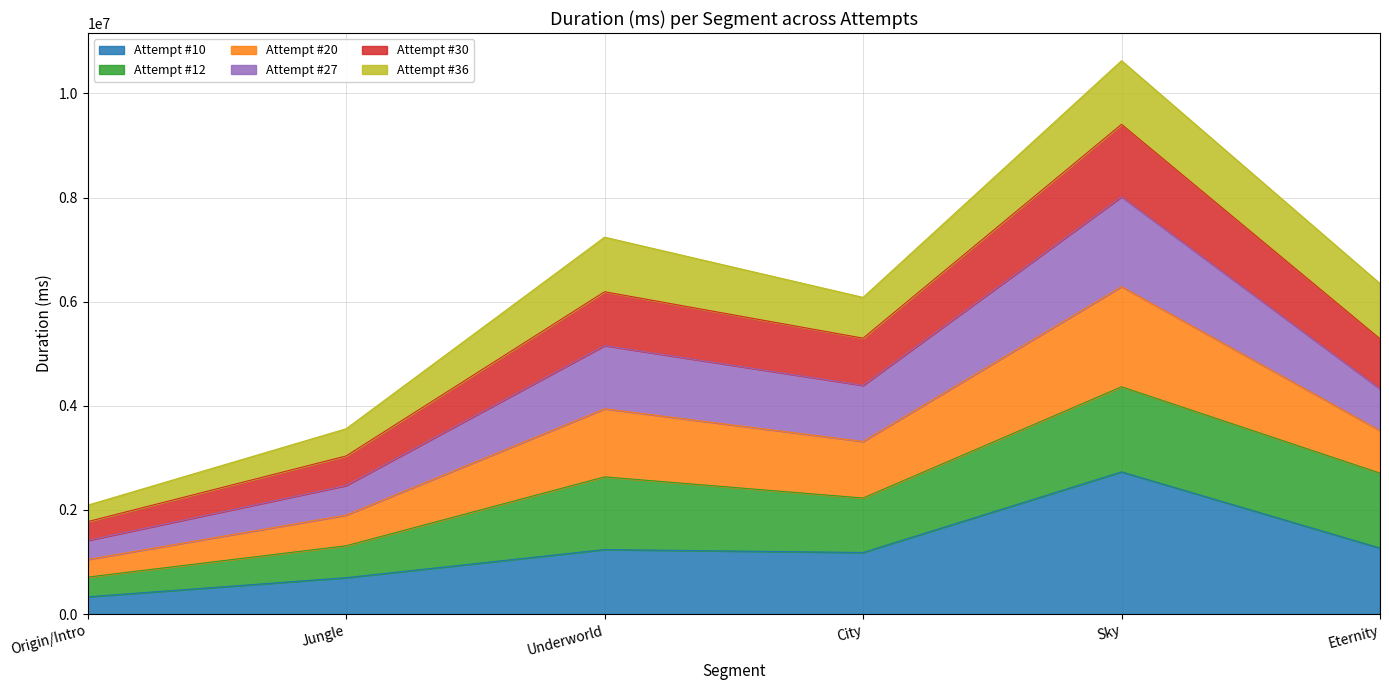

What is the maximum value for Attempt #10?

2731526